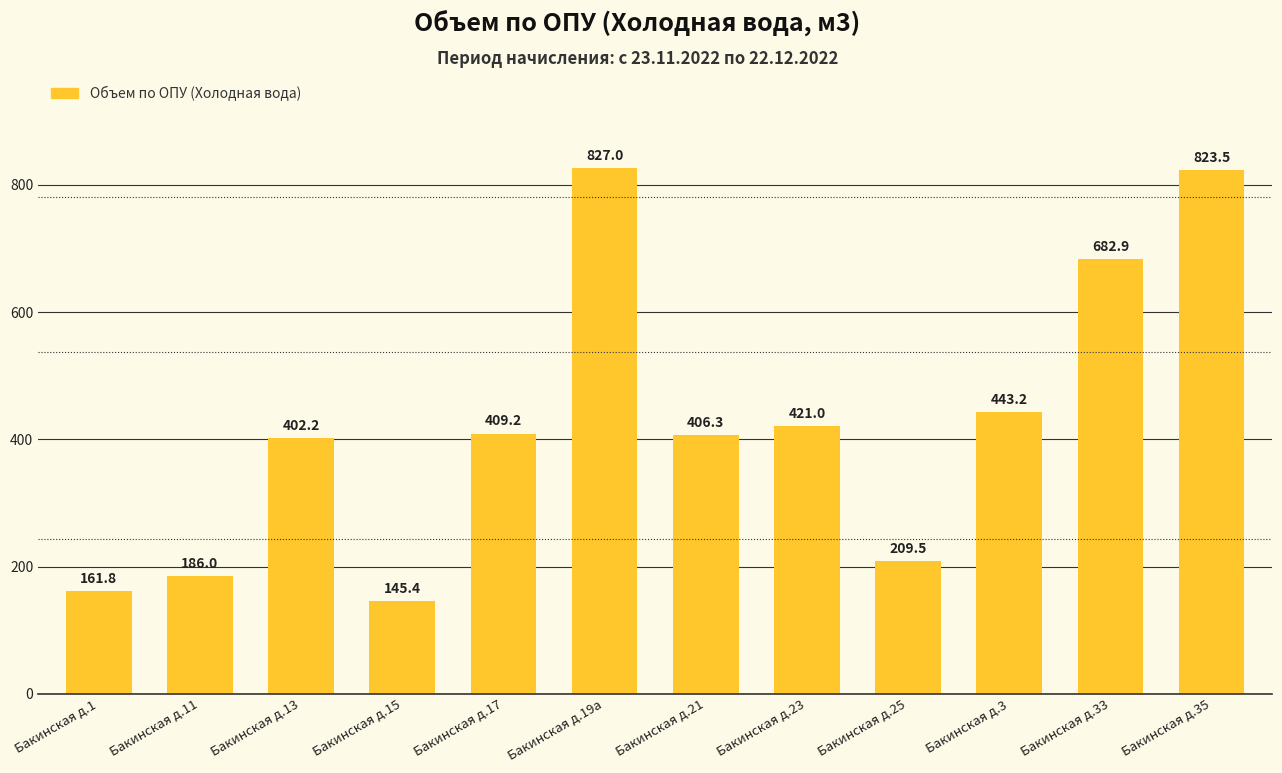

Rank the categories by value from highest to lowest.

Бакинская д.19а, Бакинская д.35, Бакинская д.33, Бакинская д.3, Бакинская д.23, Бакинская д.17, Бакинская д.21, Бакинская д.13, Бакинская д.25, Бакинская д.11, Бакинская д.1, Бакинская д.15